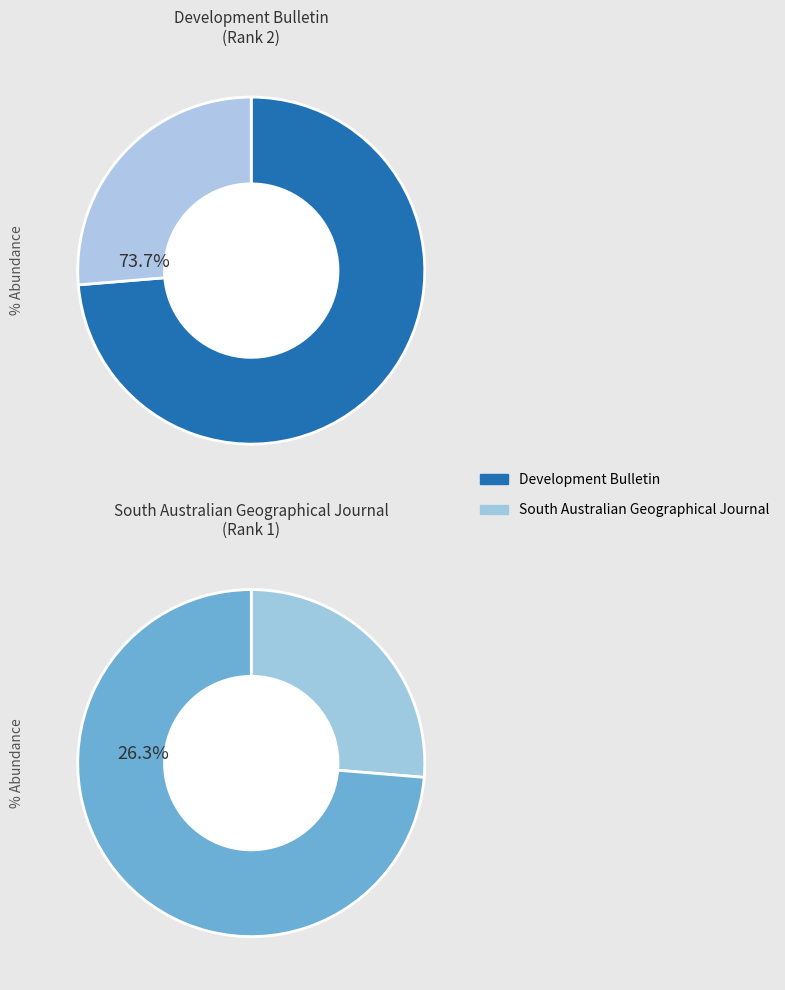

The South Australian Geographical Journal slice represents 26% of the pie. True or false?

True